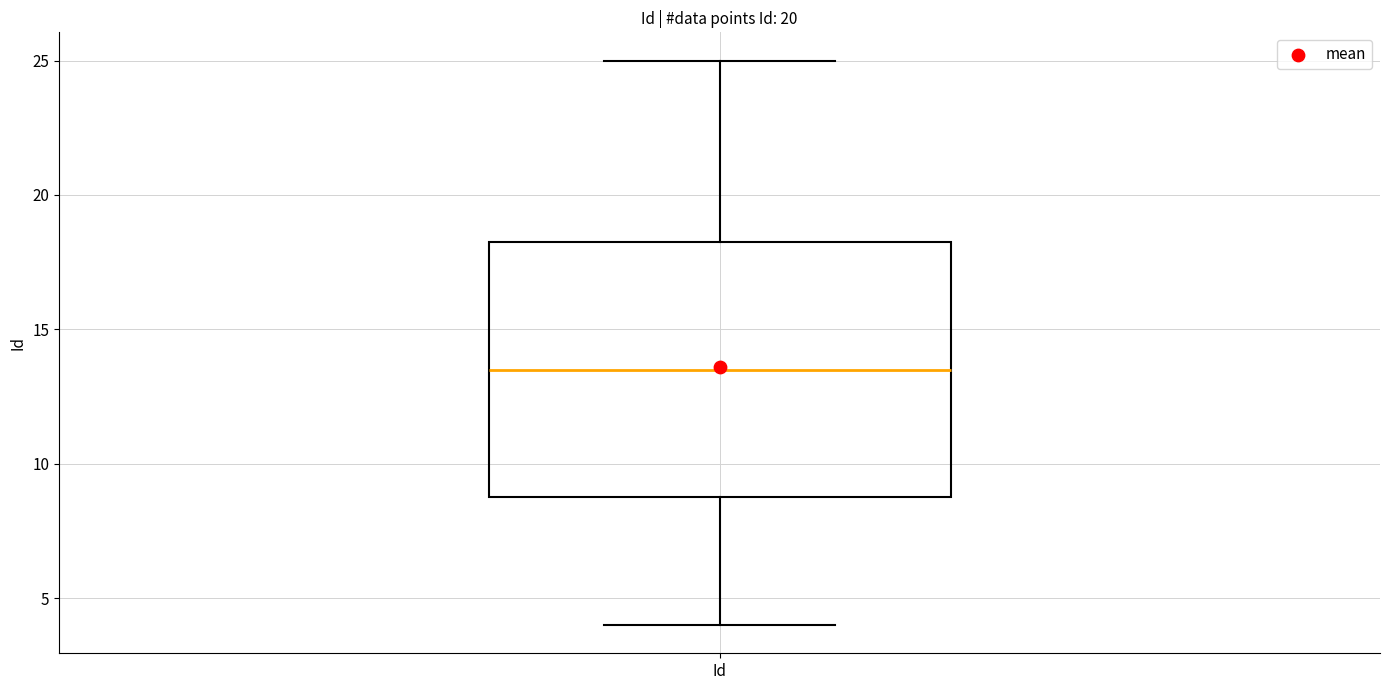

Transcribe this box plot: give where the median line is, the range the box spans, and where the two whiskers end, as read against the y-axis. The values are not printed on the chart, so give them approximately, as read against the axis.

median 13.5, box 9.0 to 18.5, whiskers 4.0 to 25.0